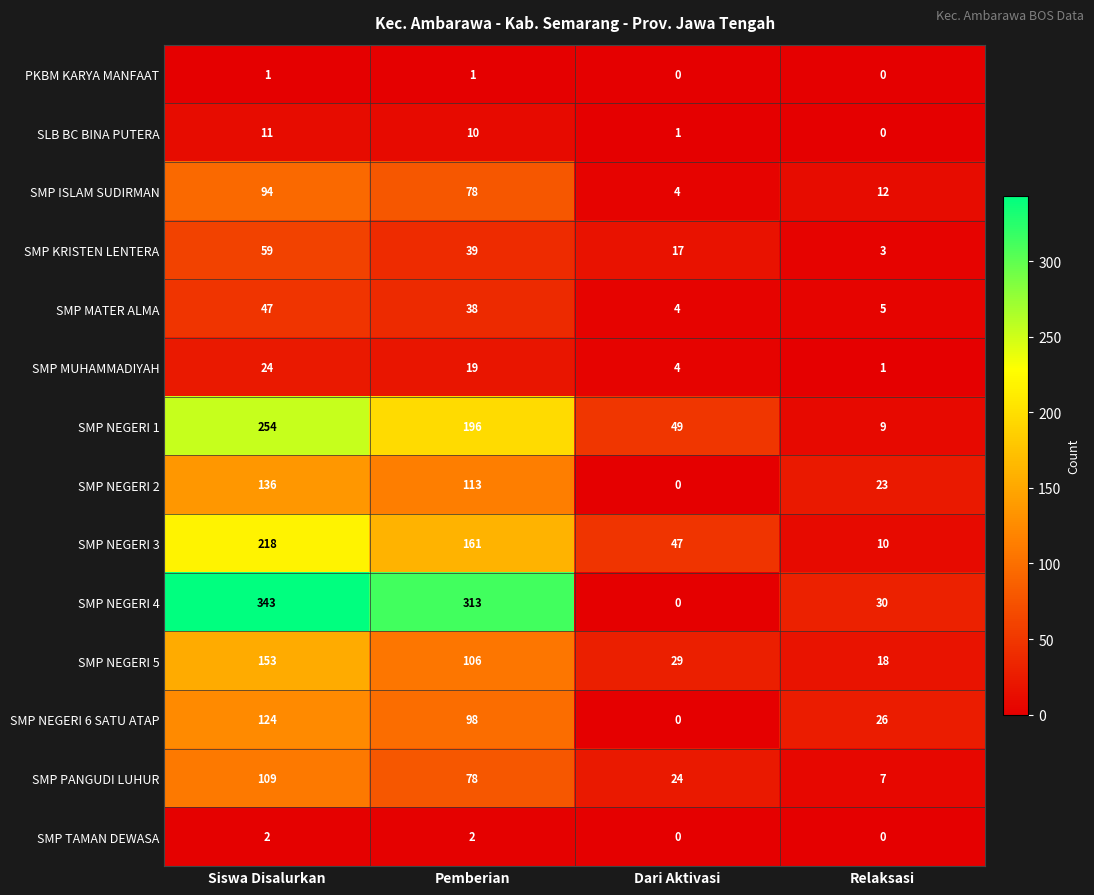

Is it true that SMP NEGERI 1 equals 379 at Siswa Disalurkan?

False